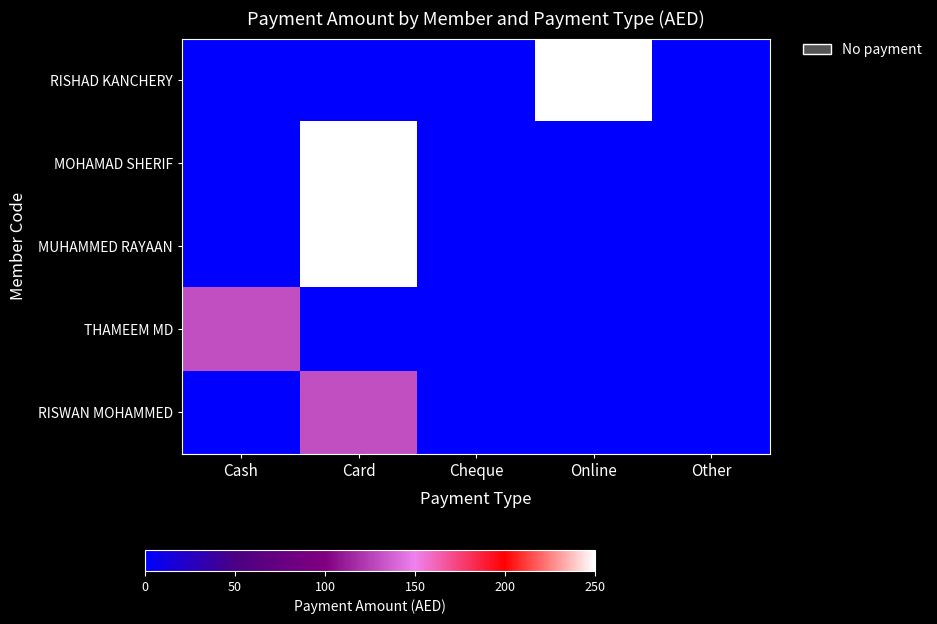

Count the number of data series in this chart.

5